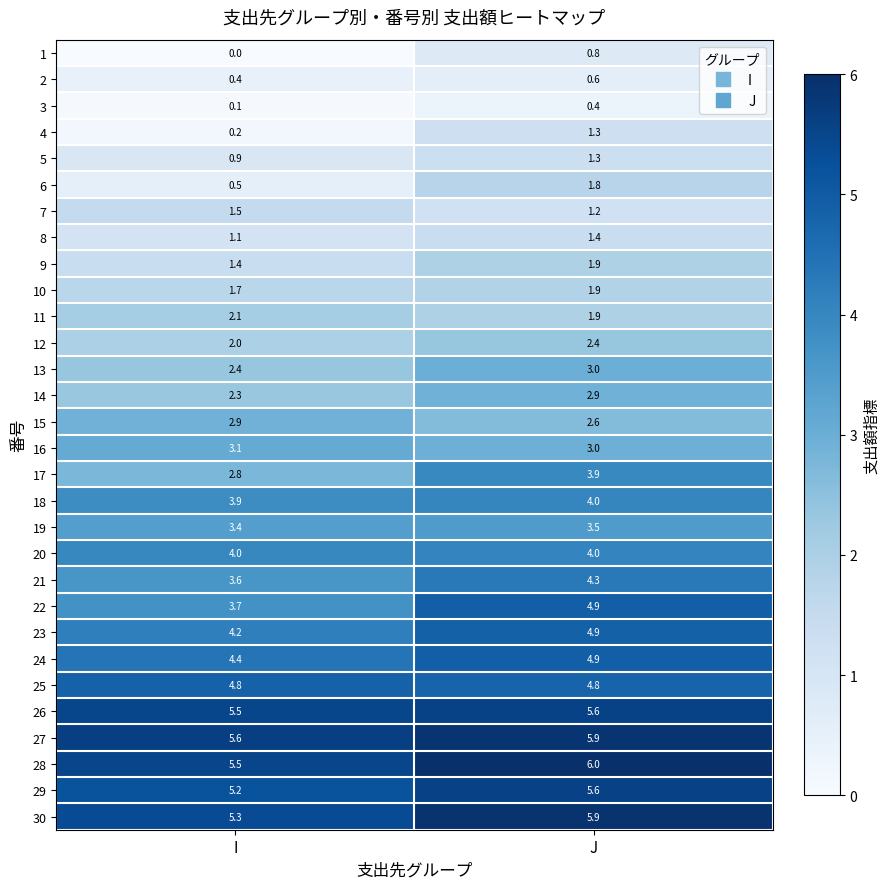

What is the difference between the maximum and minimum values in the 24 series?

0.5